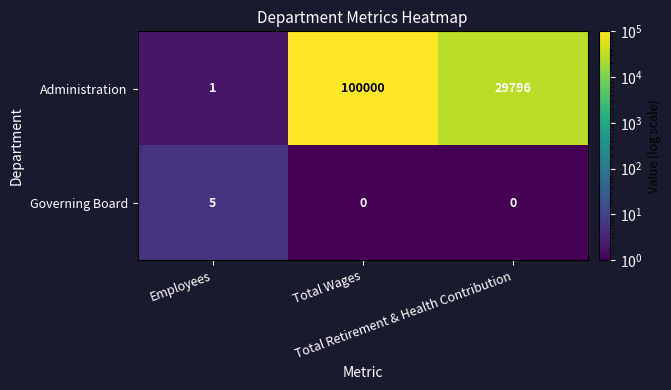

Which series has the largest total across all categories?

Administration